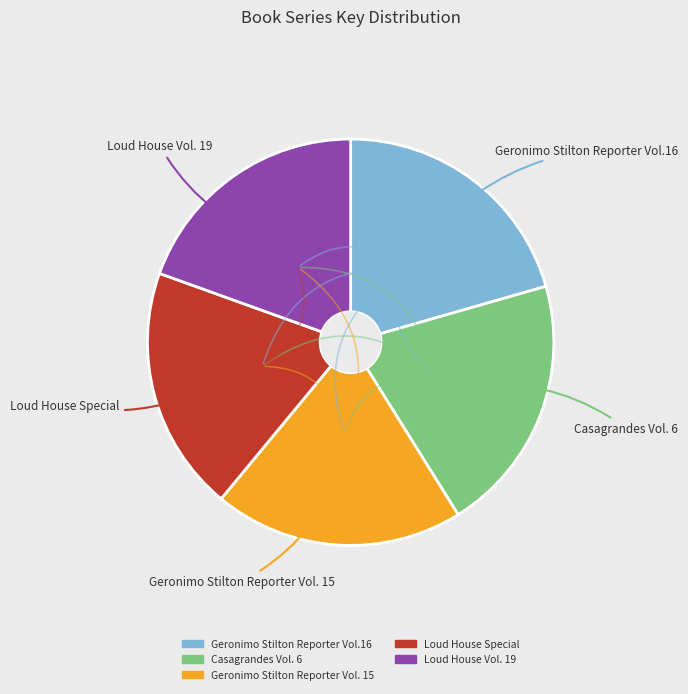

True or false: Geronimo Stilton Reporter Vol. 15 accounts for 8% of the total.

False